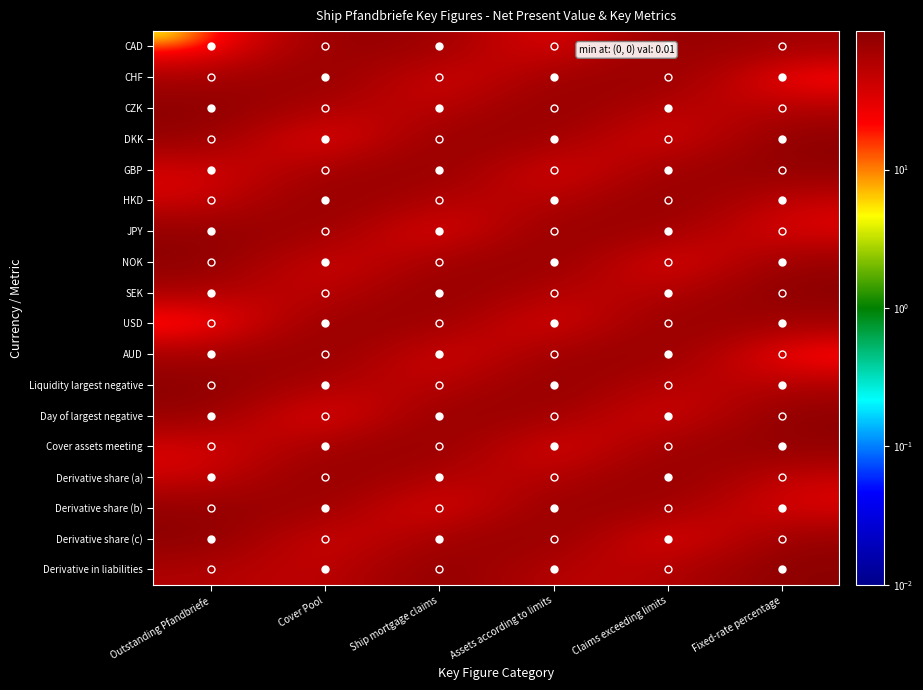

What is the difference between the highest and lowest values at Outstanding Pfandbriefe?

98.8